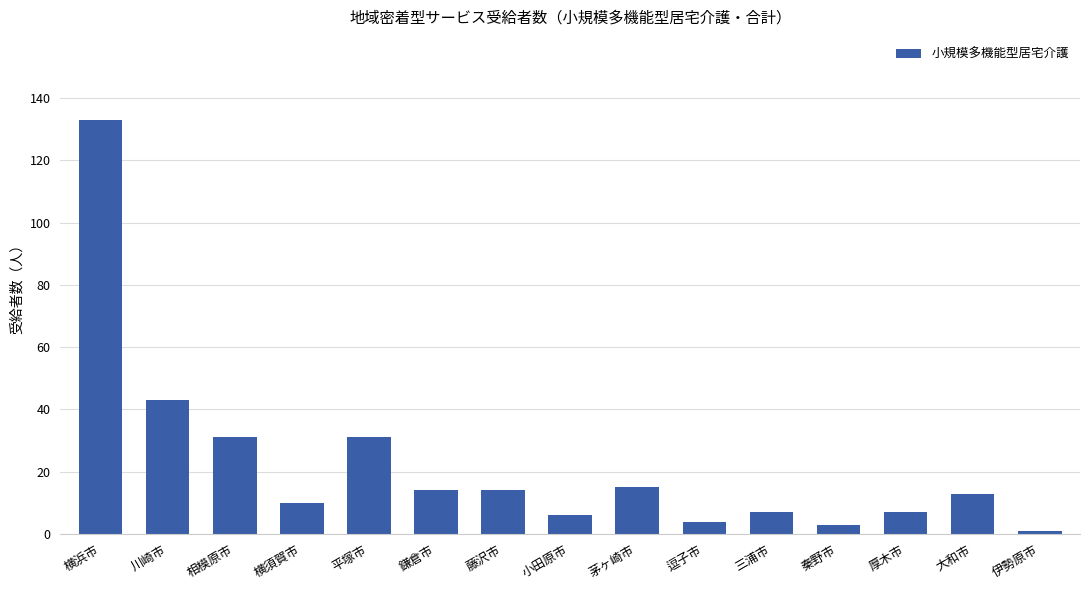

What is the change in value from 厚木市 to 伊勢原市?

-6